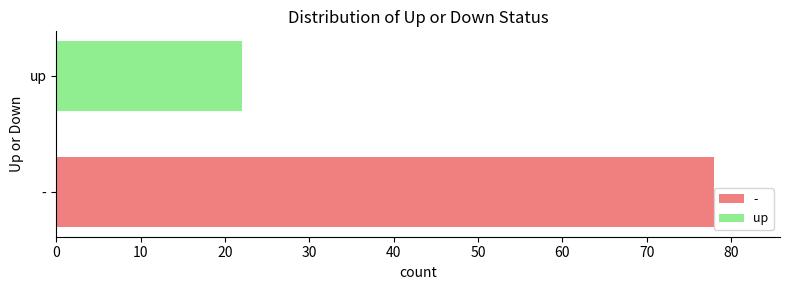

What is the change in value from - to up?

-56